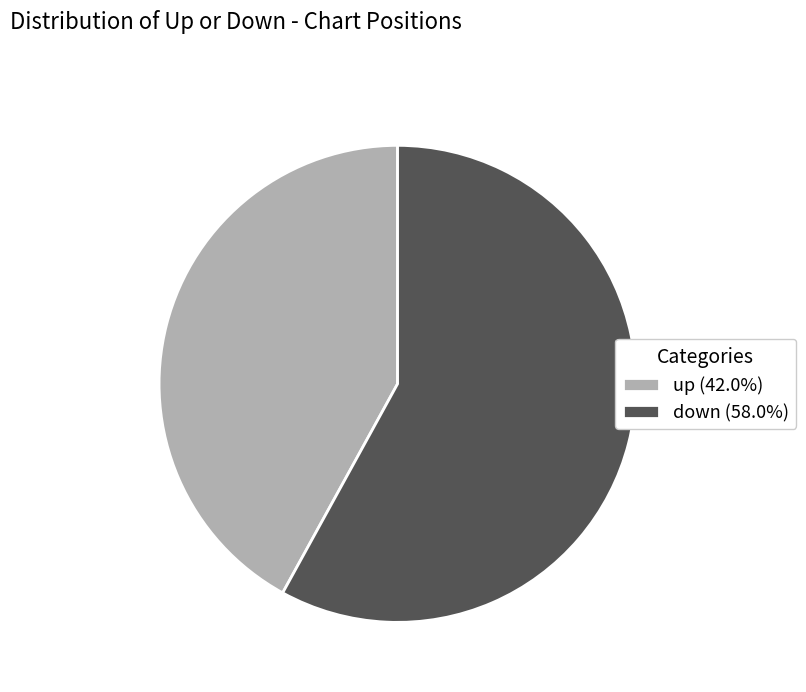

The up slice represents 57% of the pie. True or false?

False